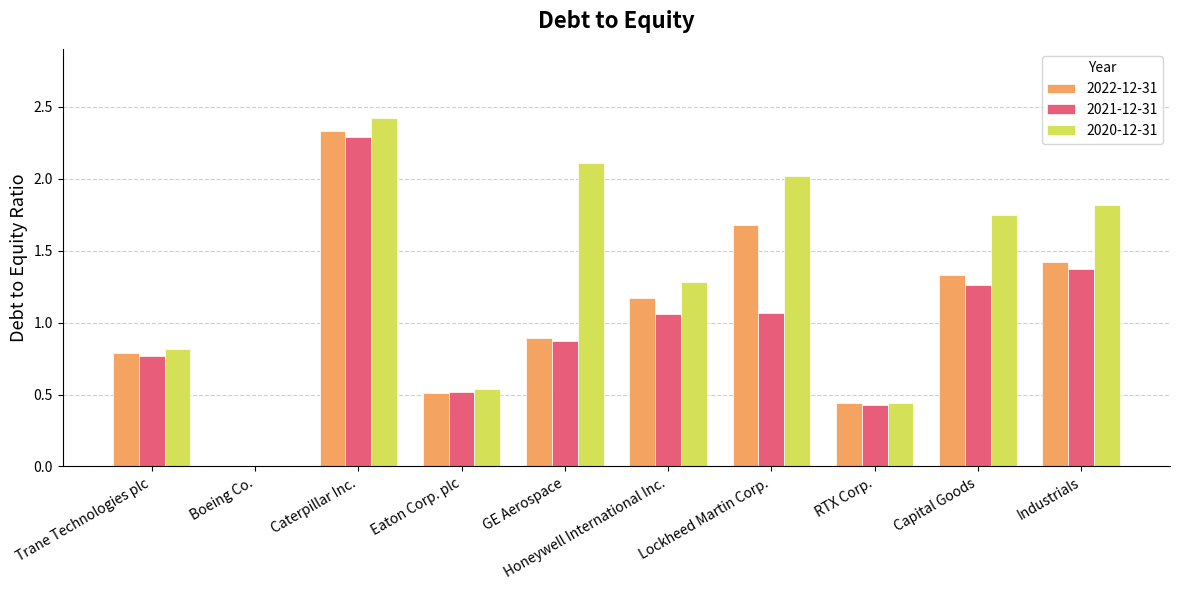

At which label is 2020-12-31 closest to 1?

Trane Technologies plc